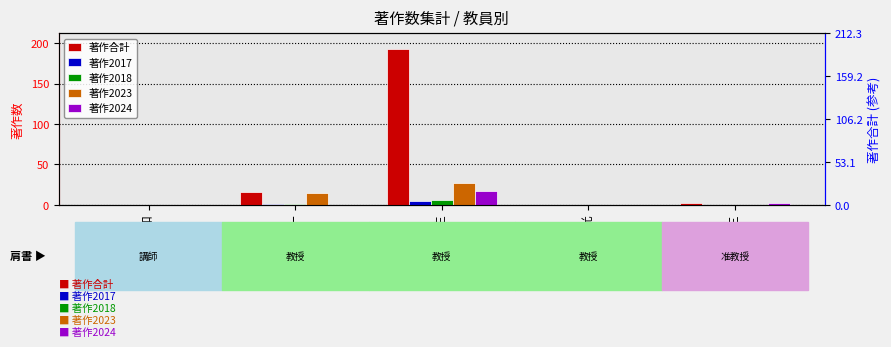

What are all the series names shown in the legend?

著作合計, 著作2017, 著作2018, 著作2023, 著作2024